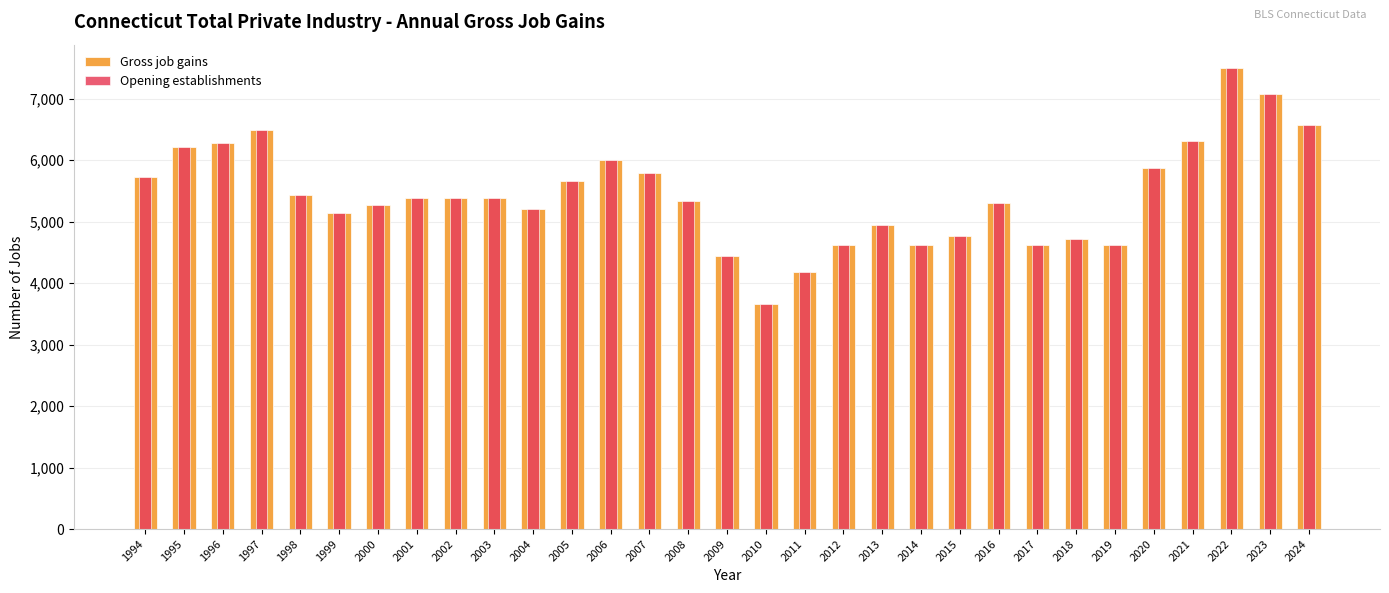

At 2018, list the series in order from smallest to largest.

Gross job gains, Opening establishments